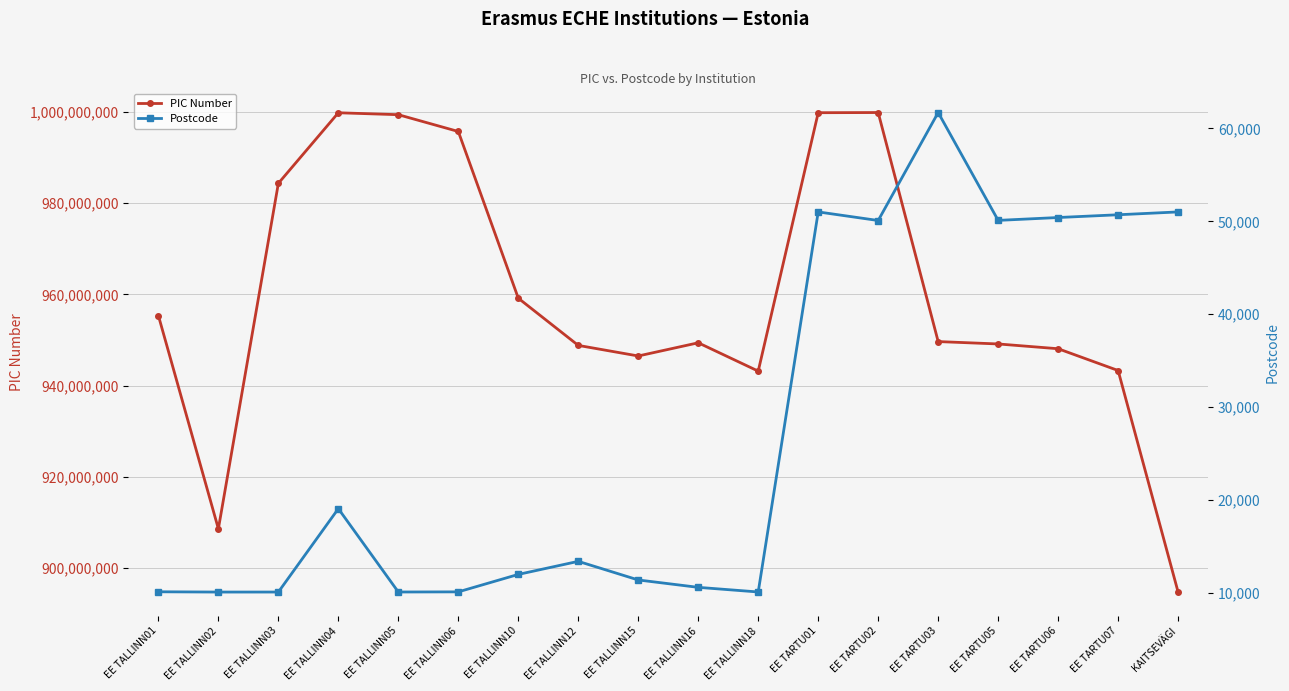

True or false: PIC Number and Postcode intersect in this chart.

False